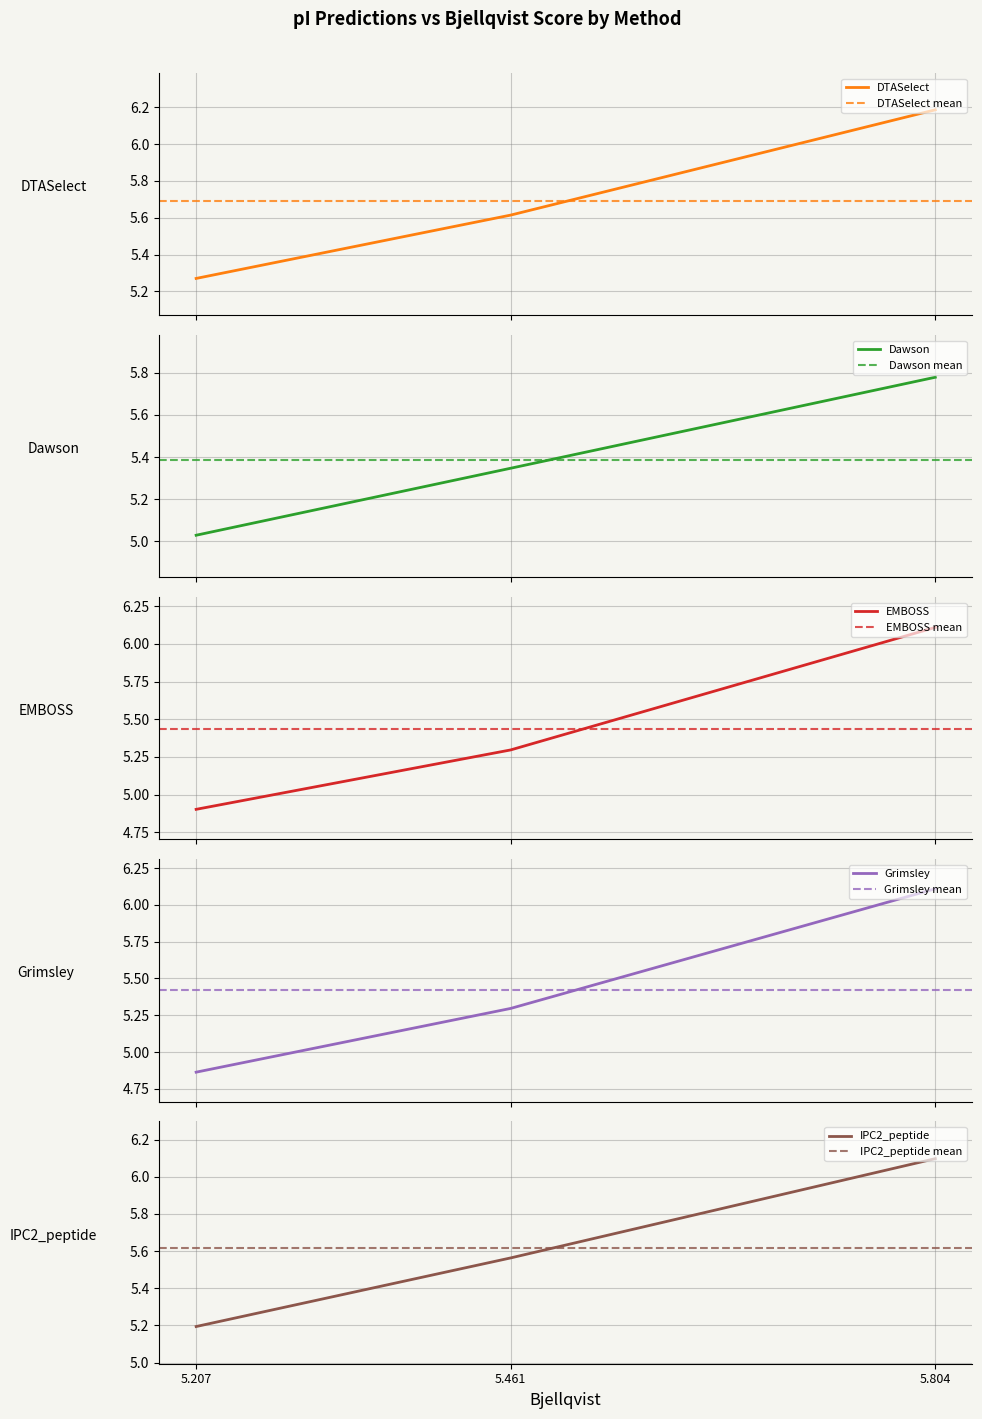

What is the minimum value shown in the chart?

4.9